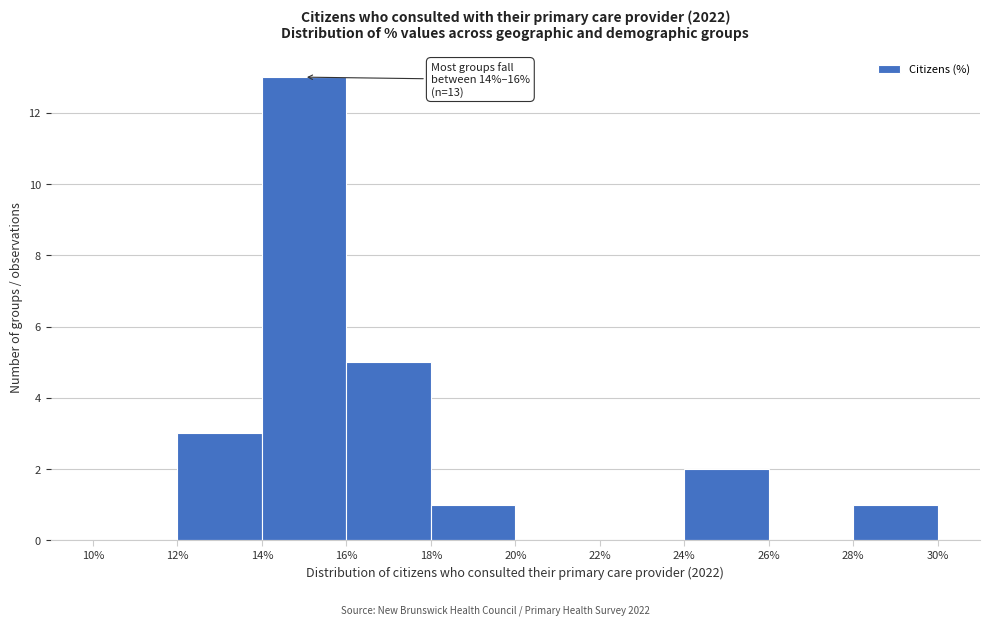

Over which range of the x-axis is the bar tallest?

14% to 16%